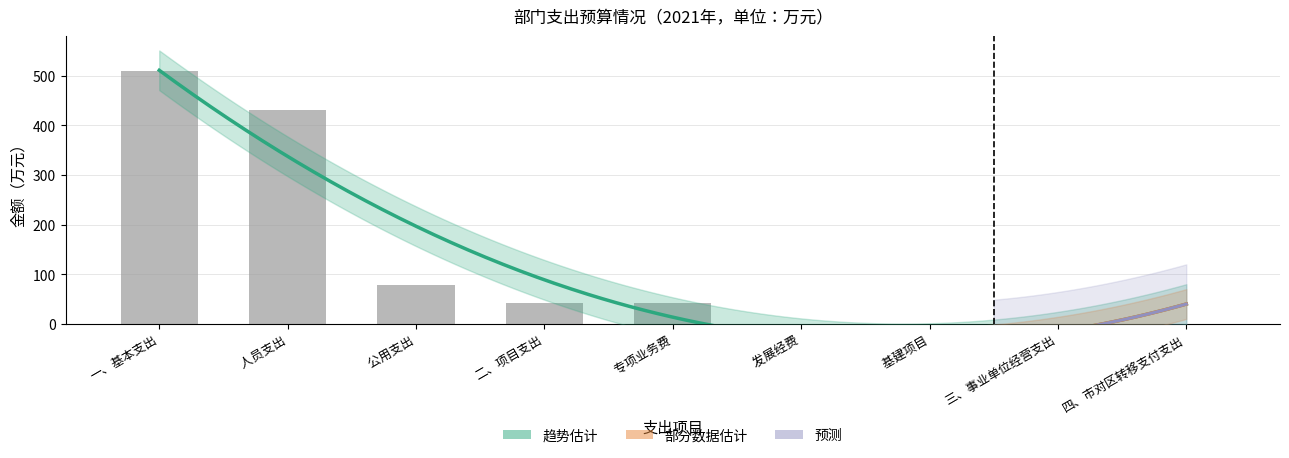

Reading right to left, list all the values displayed in this chart.

四、市对区转移支付支出=0.0	三、事业单位经营支出=0.0	  基建项目=0.0	  发展经费=0.0	  专项业务费=41.6	二、项目支出=41.6	  公用支出=79.0	  人员支出=431.0	一、基本支出=510.0